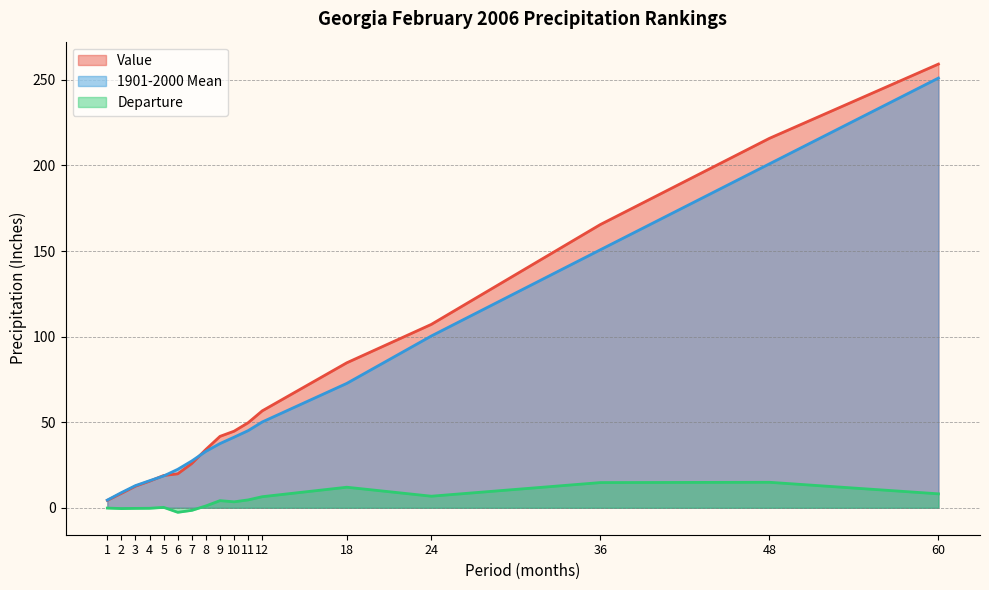

At which label does Value reach its peak?

60